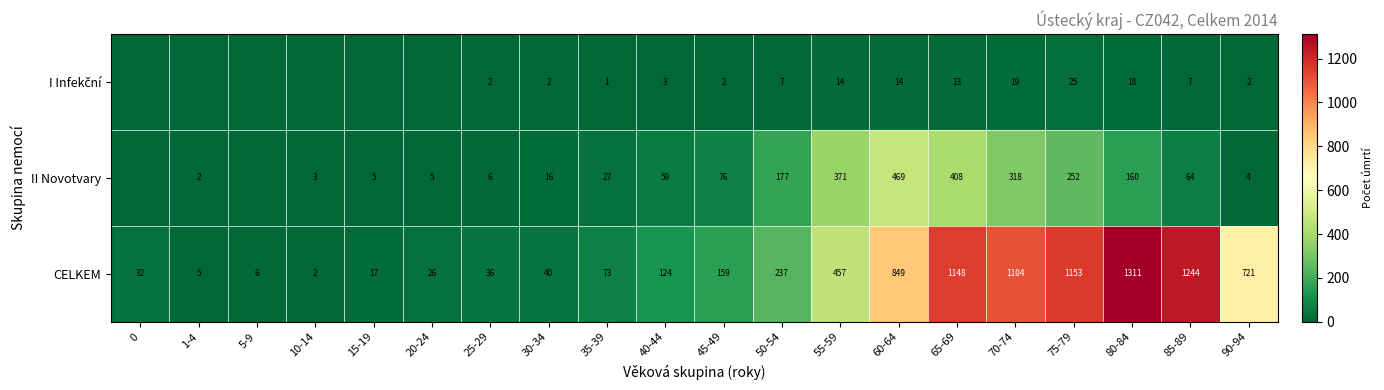

Is it true that CELKEM equals 40 at 30-34?

True